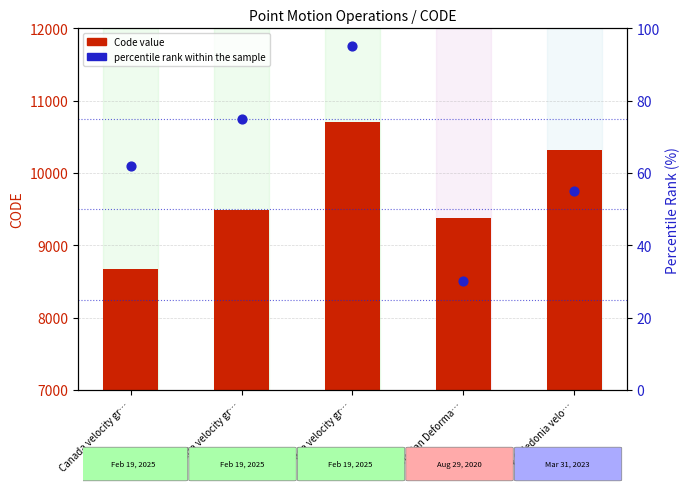

What is the total value across all series at New Caledonia velo…?

10378